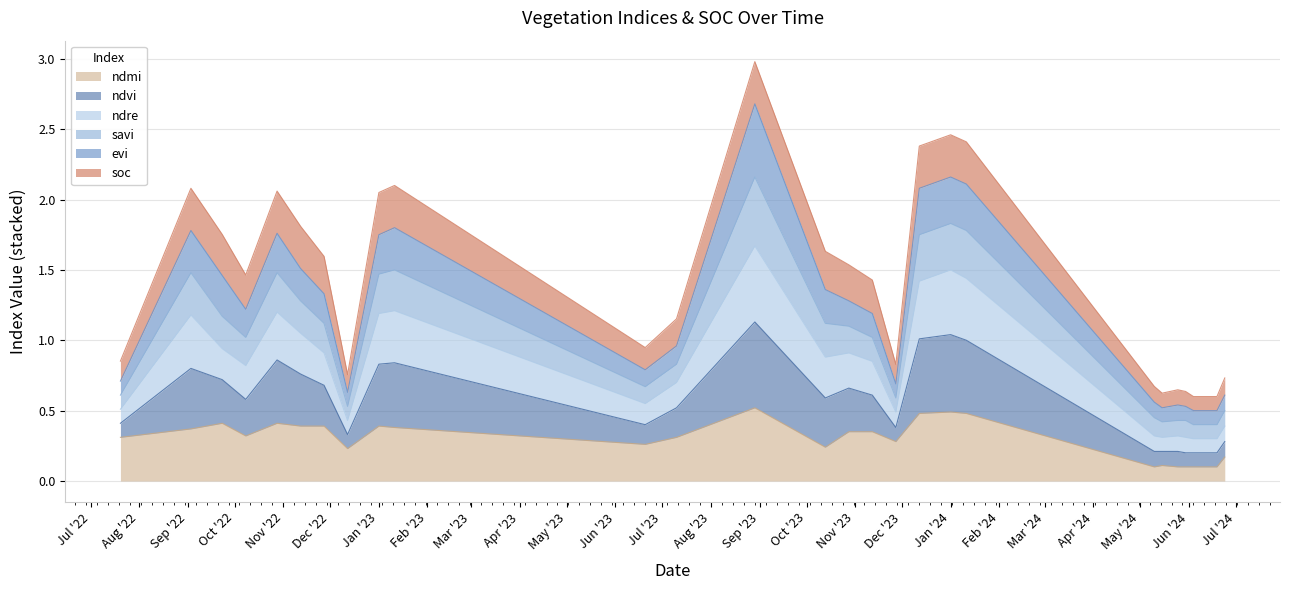

At which category does ndvi reach its first local peak?

03-09-2022